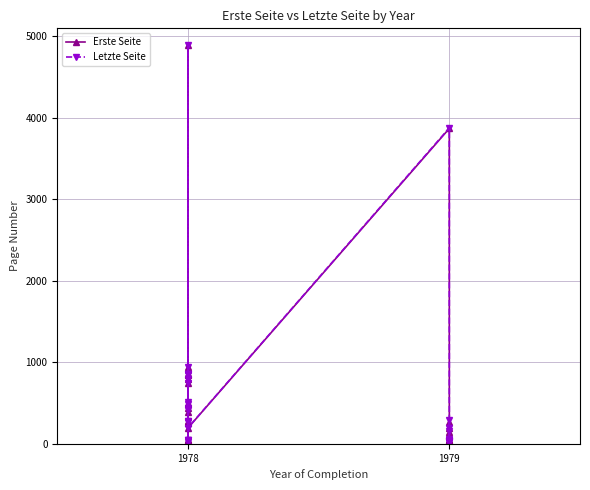

Does the chart have visible grid lines?

Yes